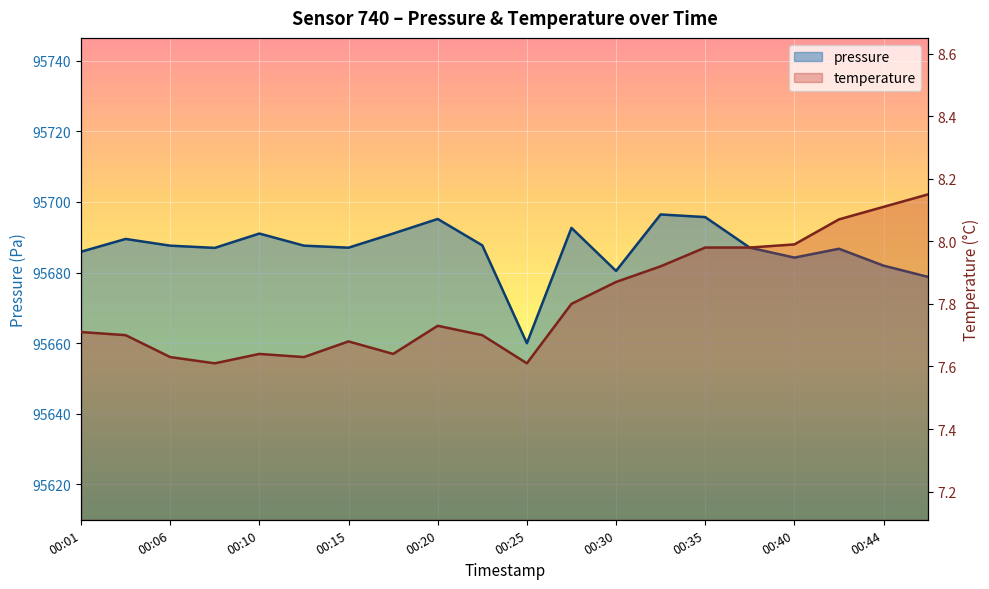

Count the number of categories in the chart.

20